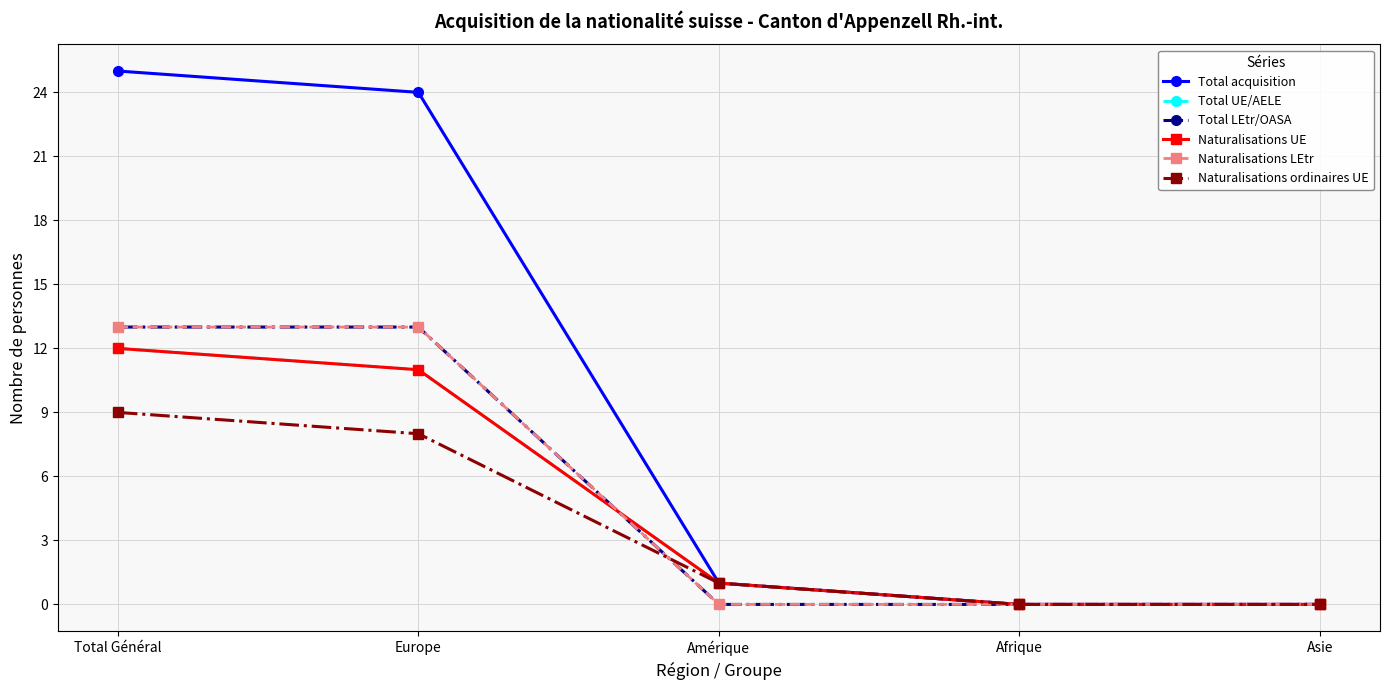

Does the chart display data point markers on the line(s)?

Yes